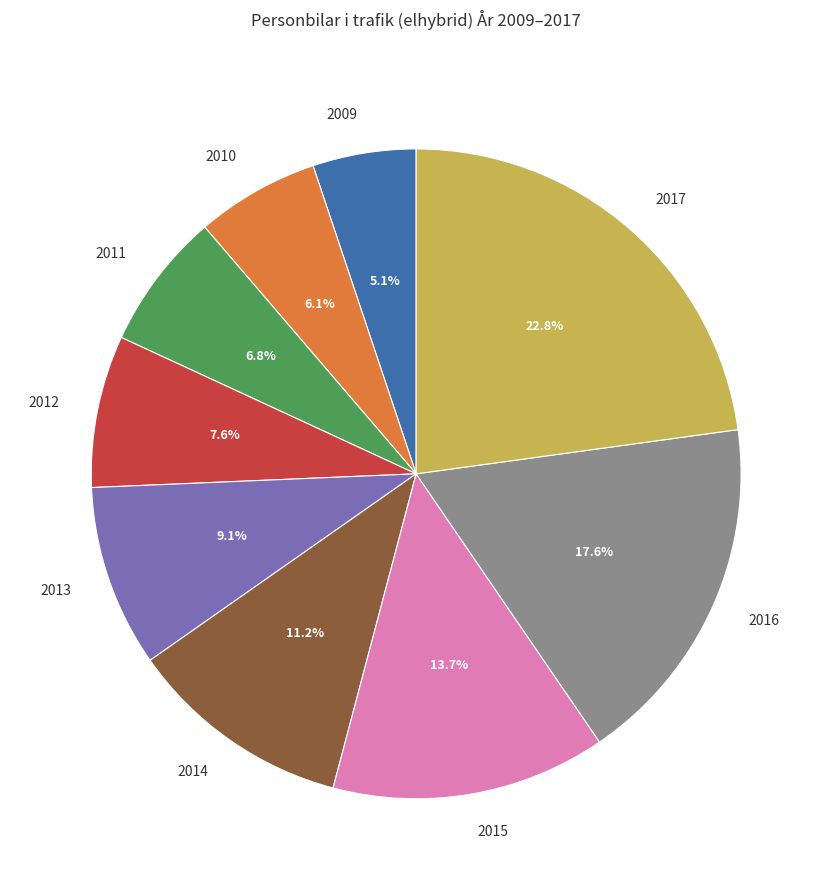

What is the ratio of the value at 2010 to the value at 2016?

0.3